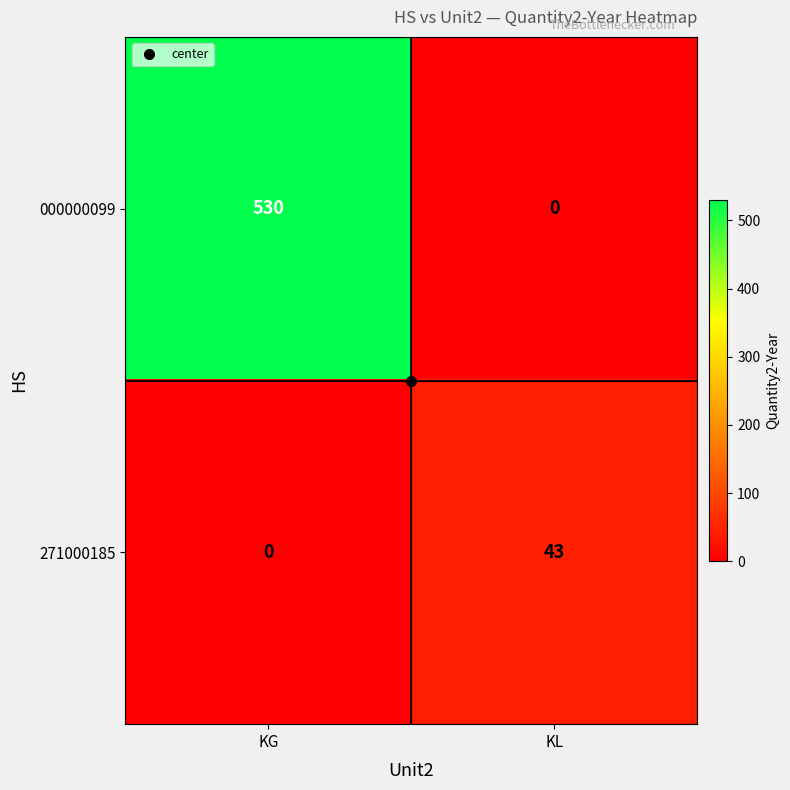

How many distinct data groups are displayed?

2